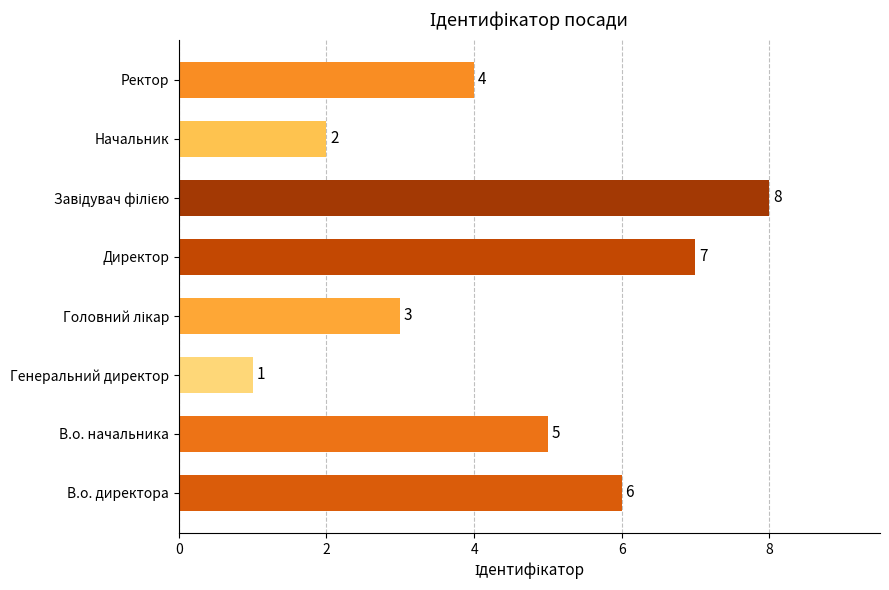

What is the ratio of the value at Директор to the value at Генеральний директор?

7.0